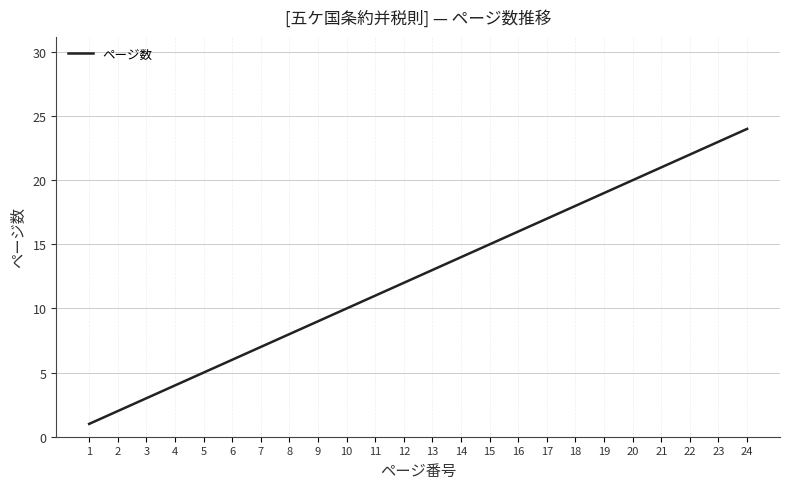

What is the difference between the values at 17 and 2?

15